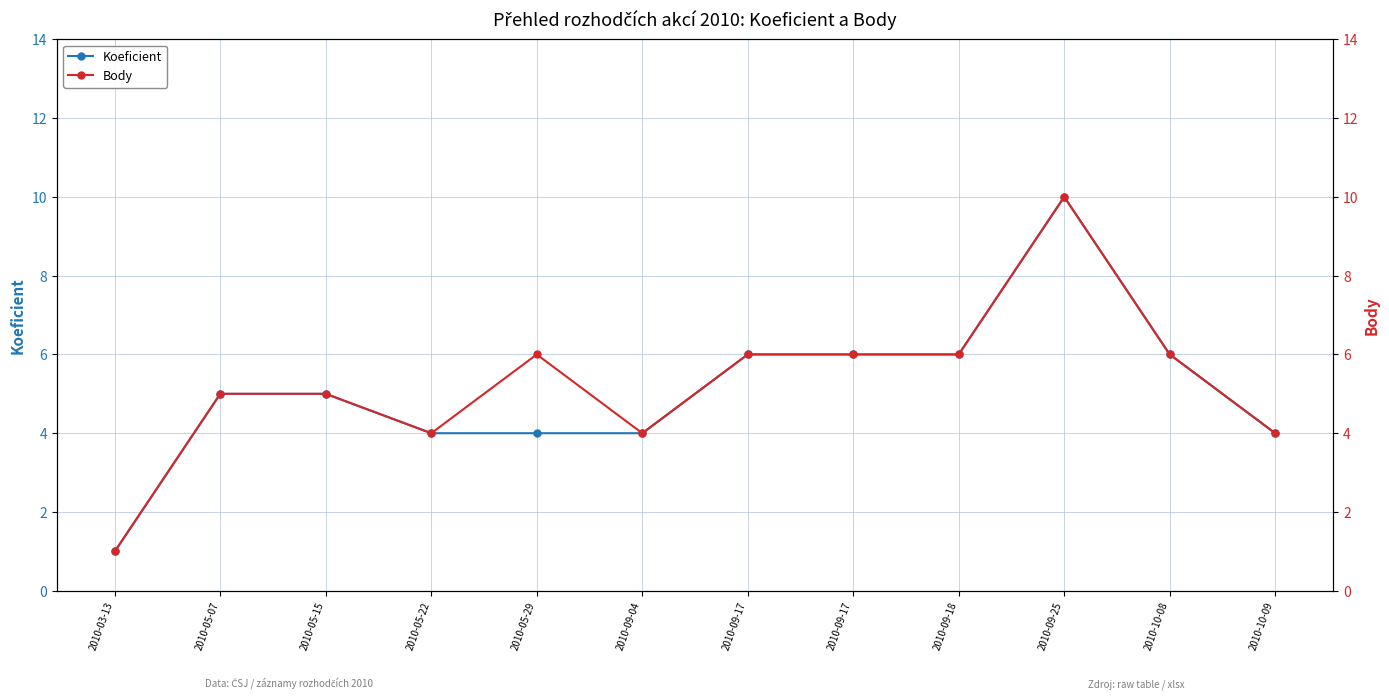

List the series in order of their overall mean, highest first.

Body, Koeficient